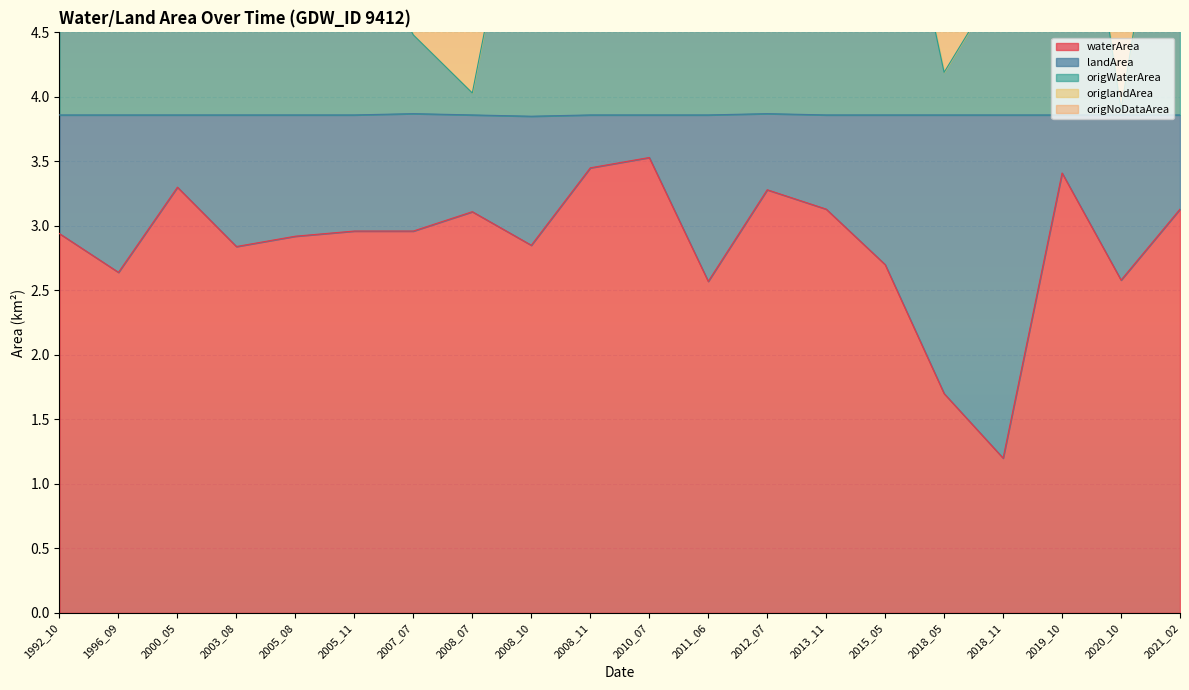

Where is waterArea nearest to the value 2?

2018_05